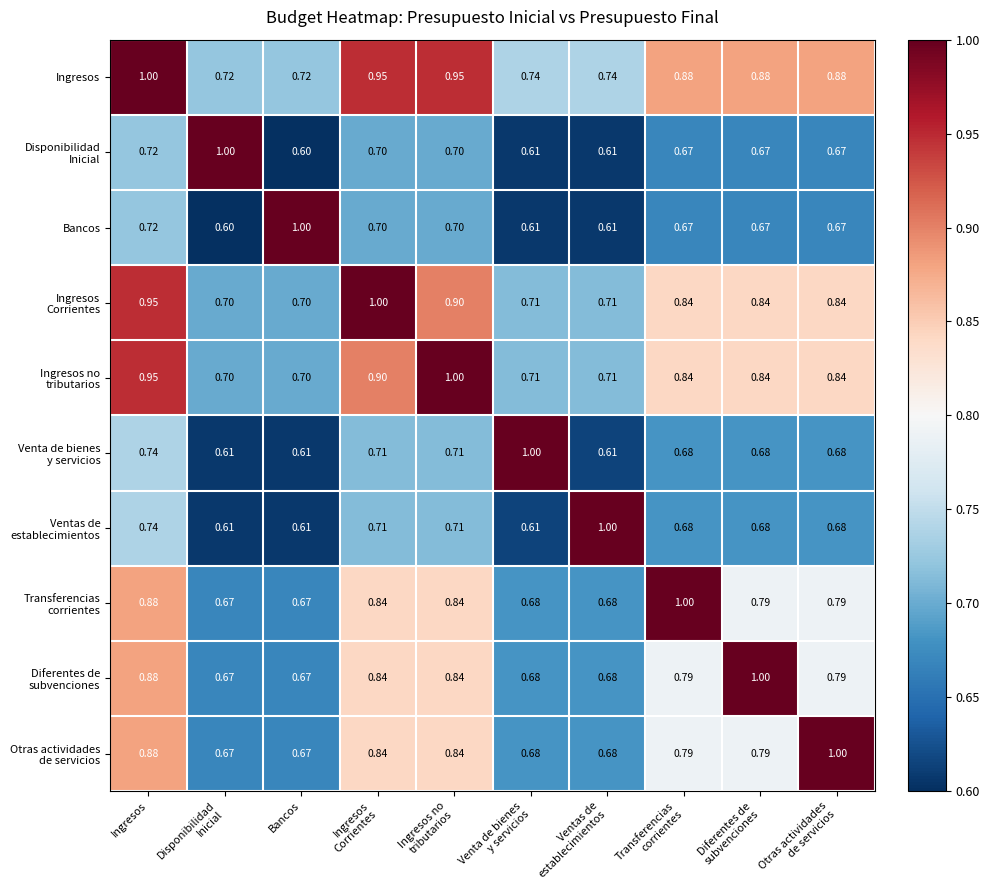

At which category is the sum across all series the highest?

Ingresos